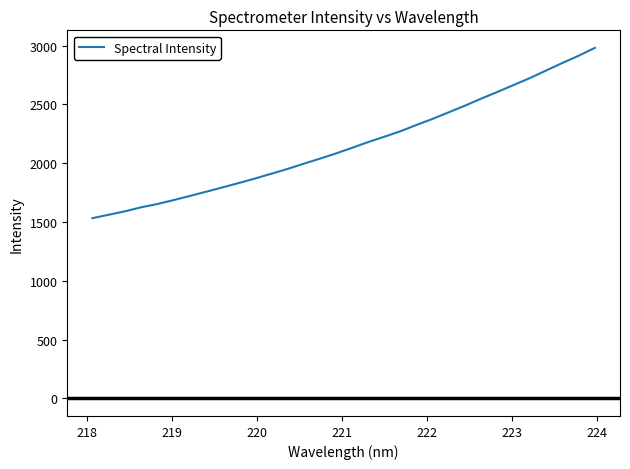

What is the maximum value shown in the chart?

2980.8